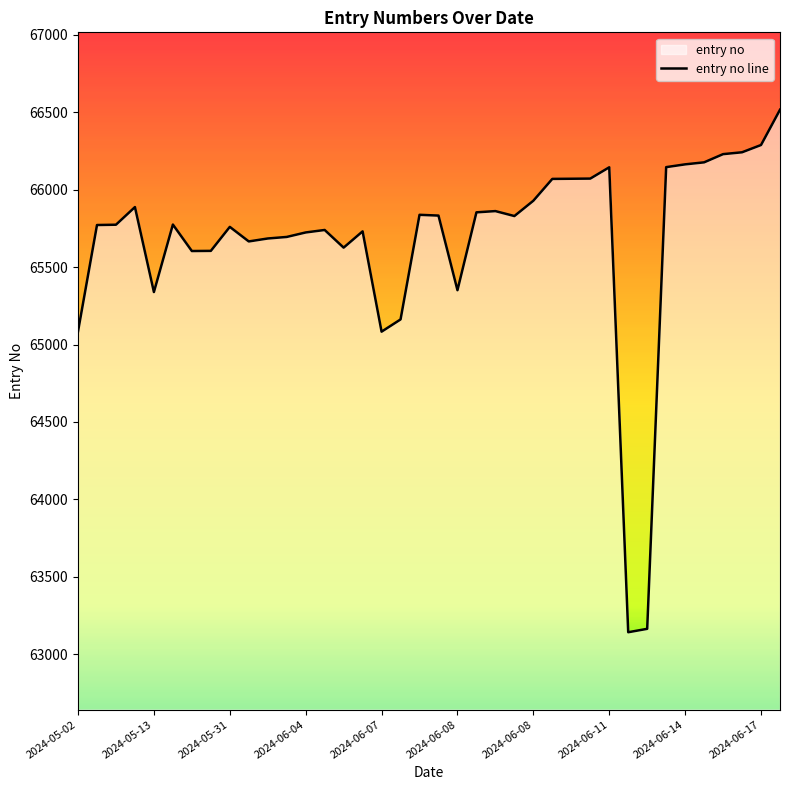

True or false: the data shows 66177 at 33.

True